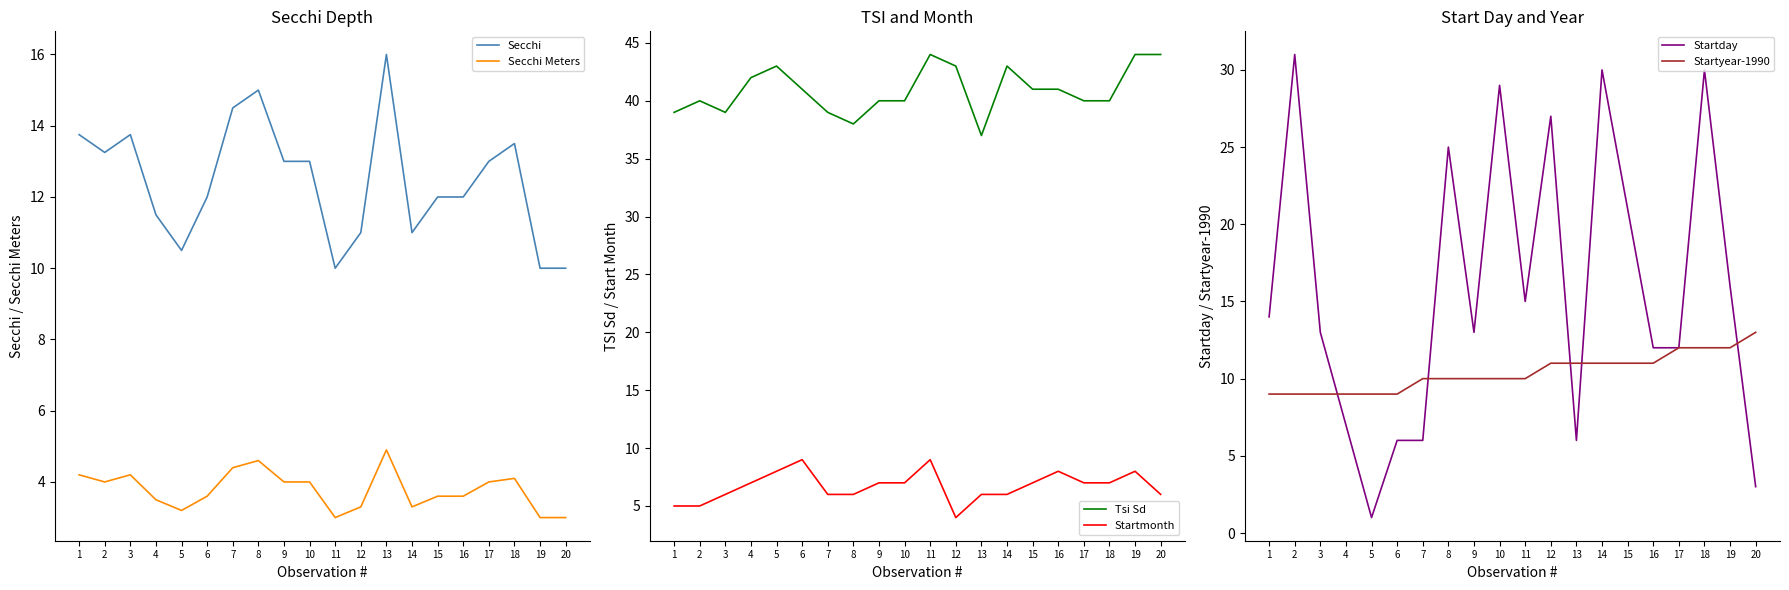

What is the difference between the Tsi Sd values at 15 and 2?

1